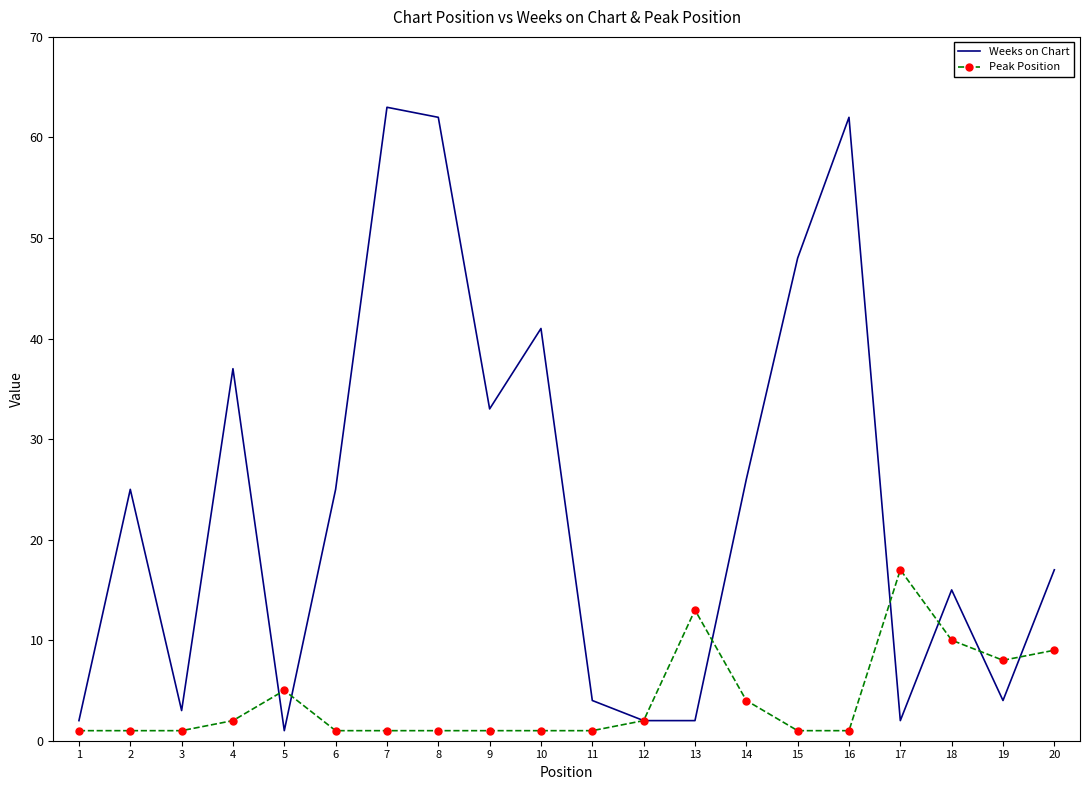

True or false: Weeks on Chart and Peak Position cross at least once.

True